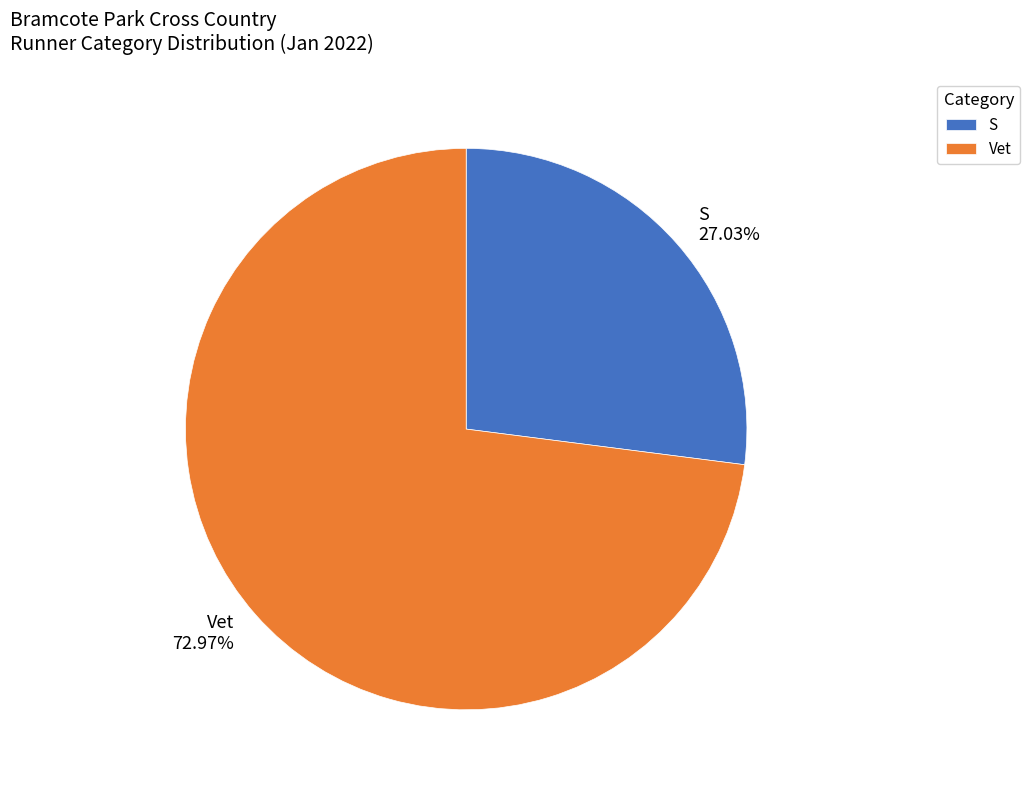

Between S and Vet, which is larger?

Vet